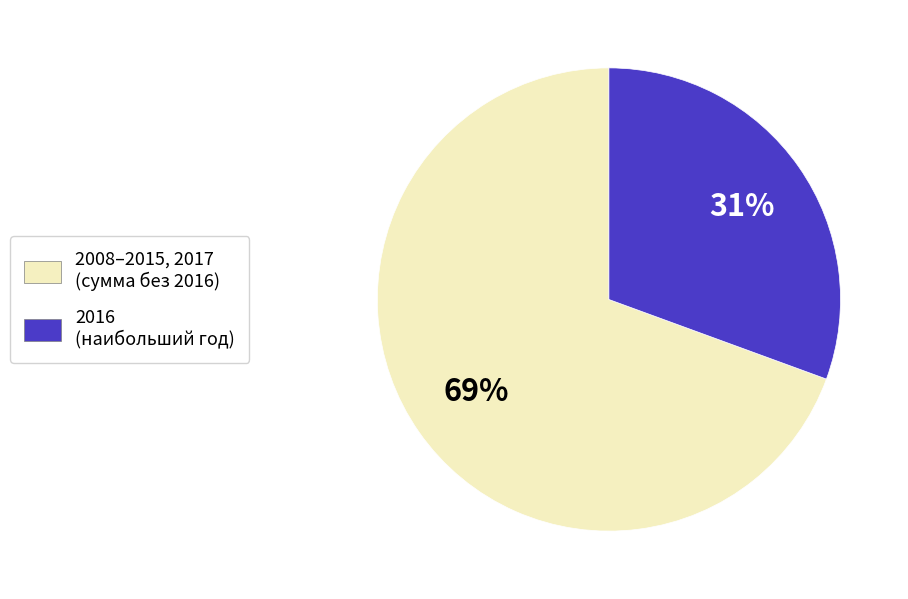

To the nearest percent, what is the average slice percentage?

50%